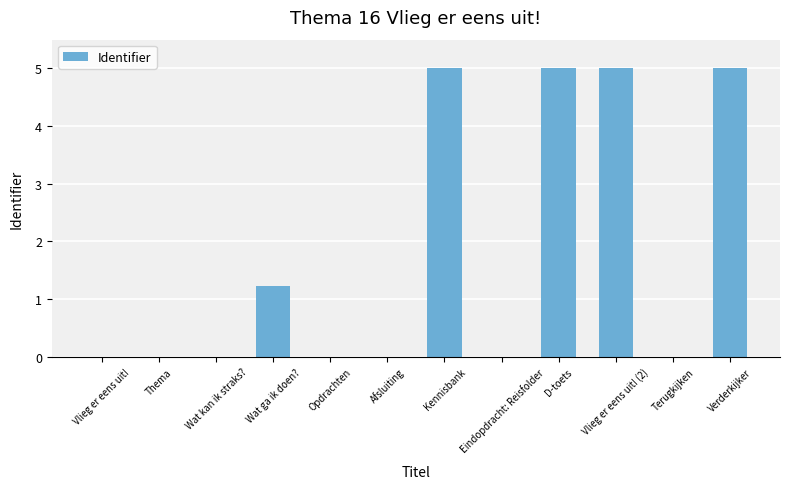

At which label is the value closest to 2?

Wat ga ik doen?